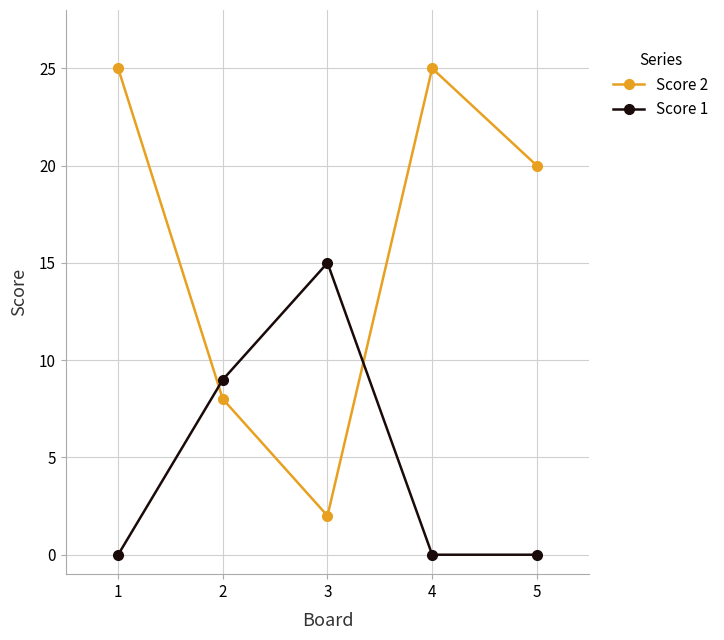

Between which two adjacent categories do Score 2 and Score 1 first intersect?

1 and 2